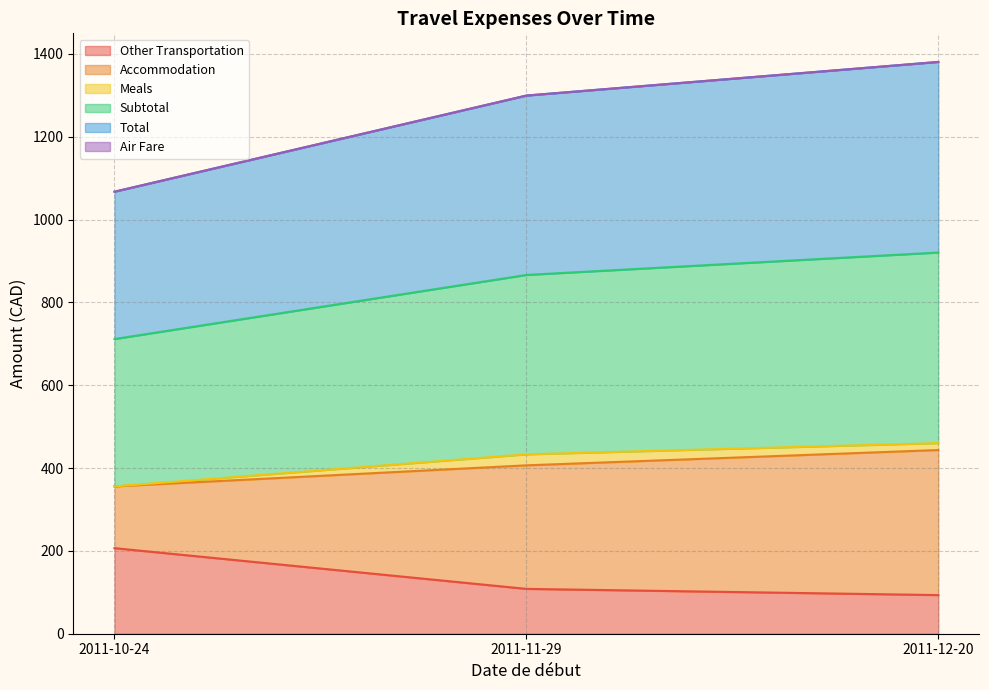

What is the approximate value of Total at 2011-11-29?

1299.5